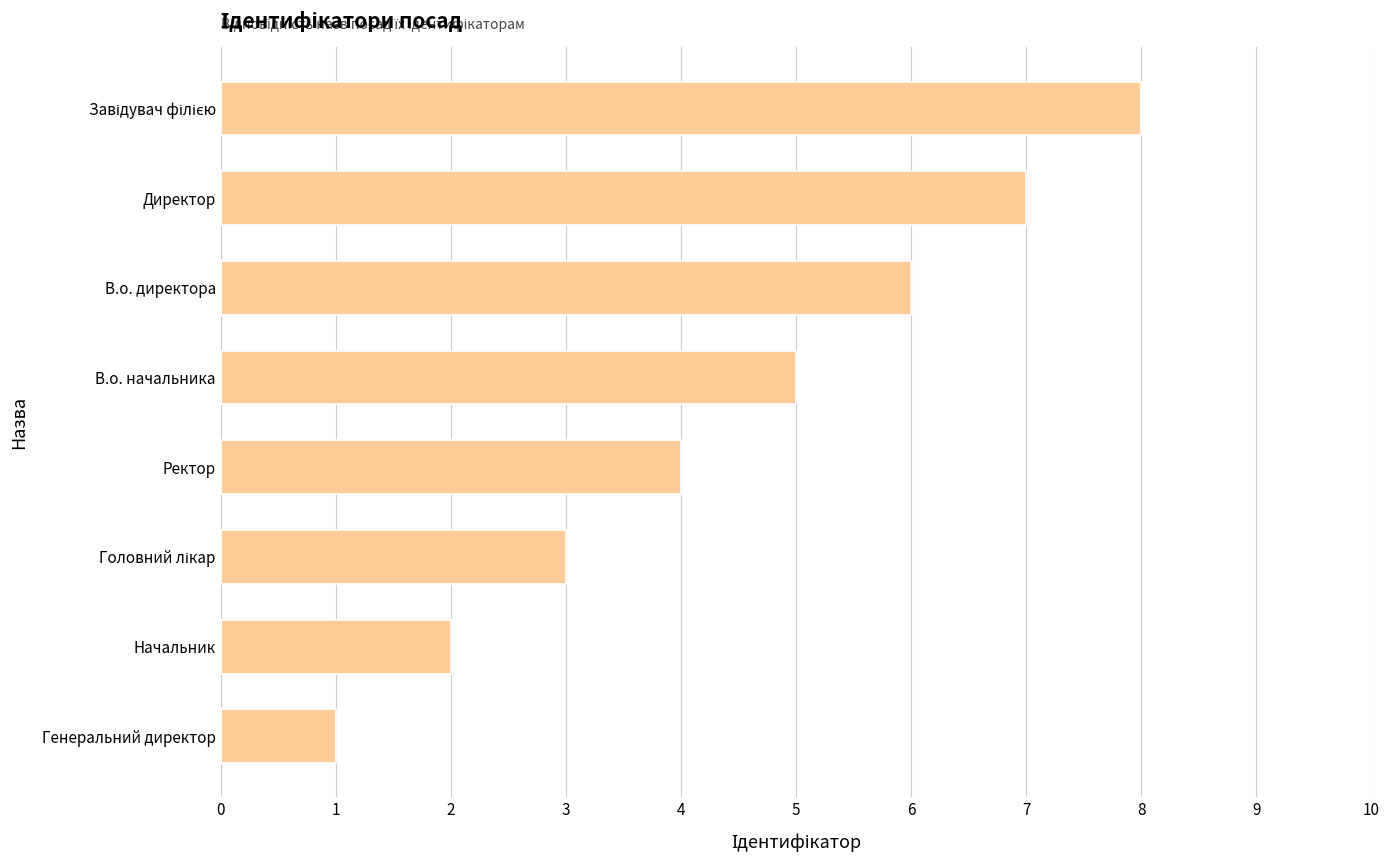

Is it true that the value at Генеральний директор is 1?

True